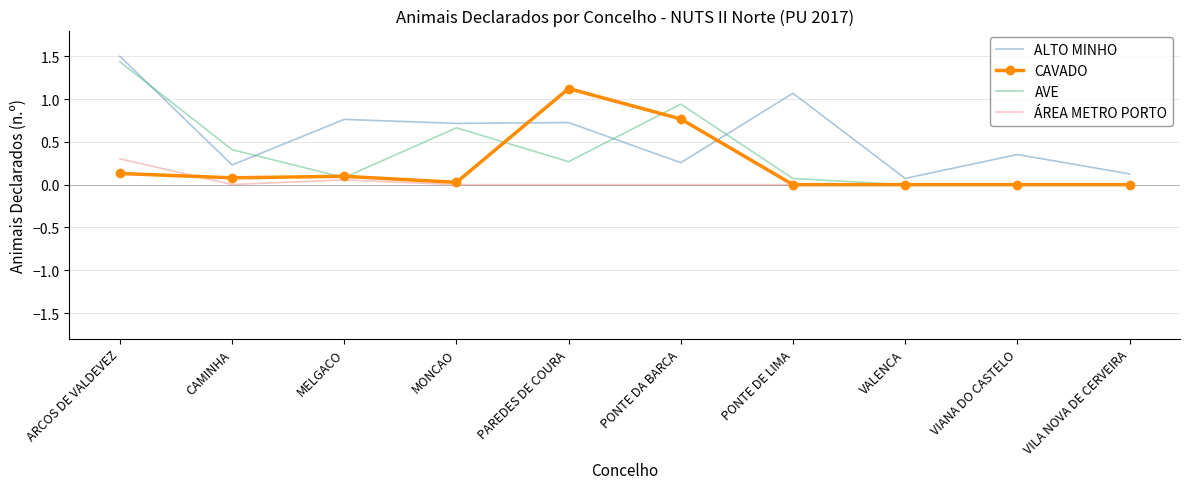

Which series has the largest total across all categories?

ALTO MINHO